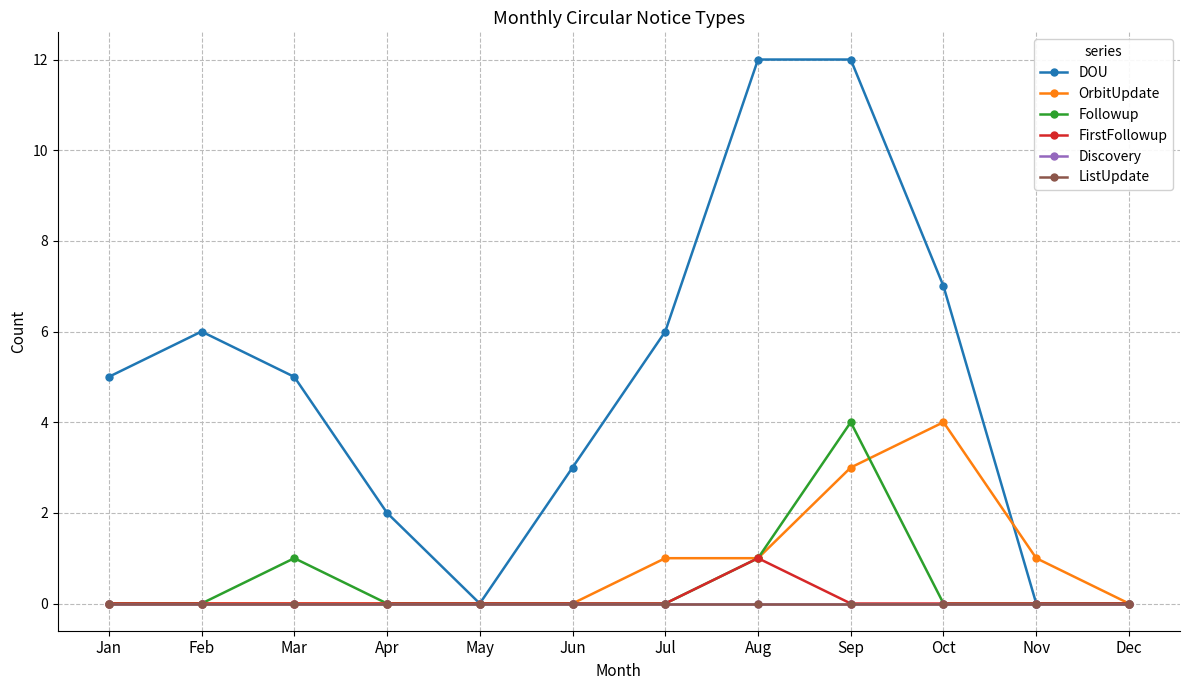

Is this an area chart (filled region under the line)?

No